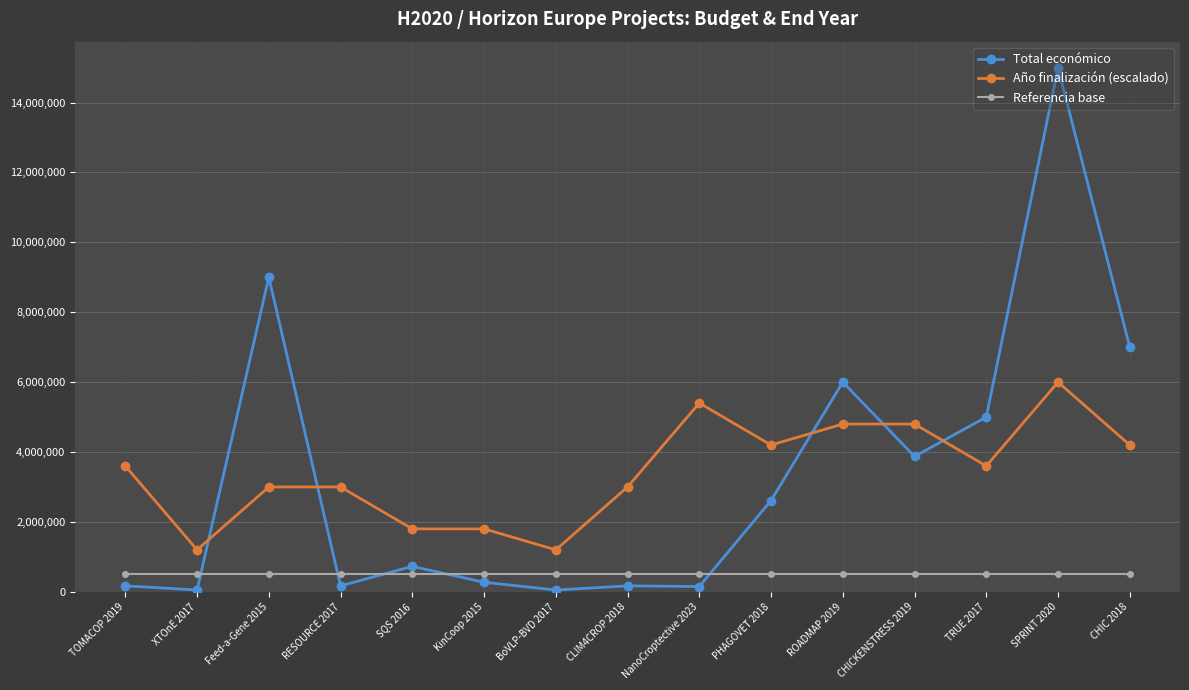

At how many categories does at least one series exceed 3293587?

9